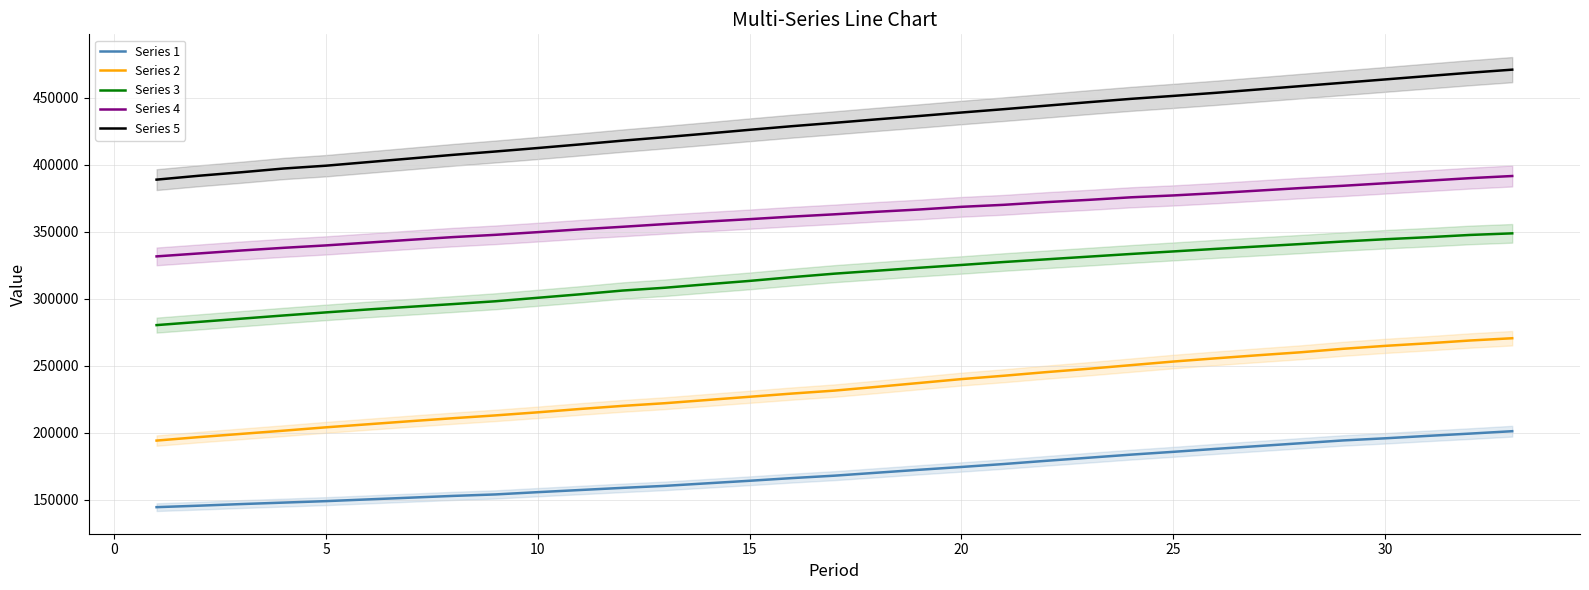

True or false: Series 3 and Series 1 cross at least once.

False